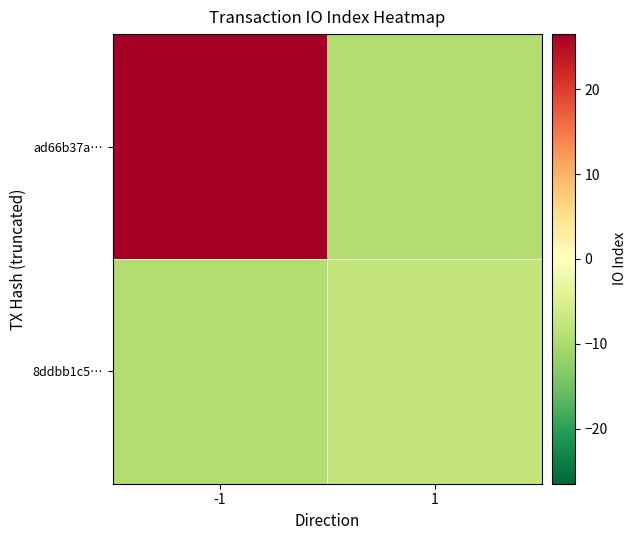

At how many categories does at least one series exceed 0?

1